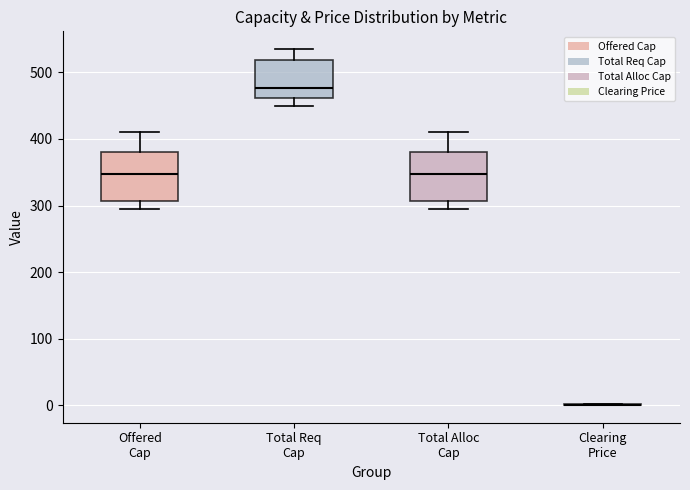

Reading left to right, read every box against the y-axis: the position of its median line, the range the box covers, and the ends of its whiskers. The values are not printed on the chart, so give them approximately, as read against the axis.

Offered Cap: median 350, box 310 to 380, whiskers 290 to 410
Total Req Cap: median 480, box 460 to 520, whiskers 450 to 540
Total Alloc Cap: median 350, box 310 to 380, whiskers 290 to 410
Clearing Price: box collapsed to a line at 0, whiskers 0 to 0